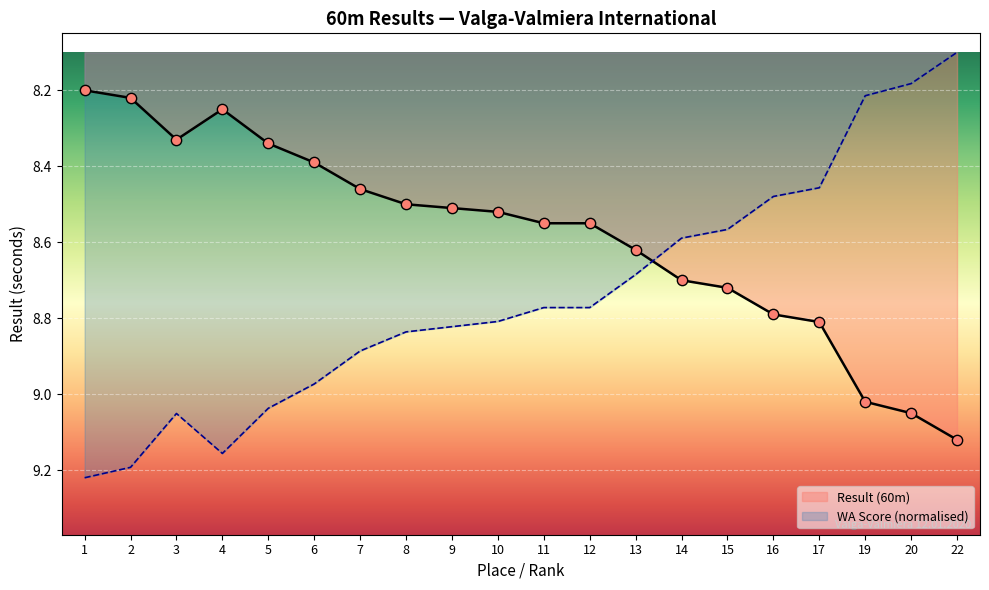

Approximately how many times larger is the value at 10 compared to 1?

1.0